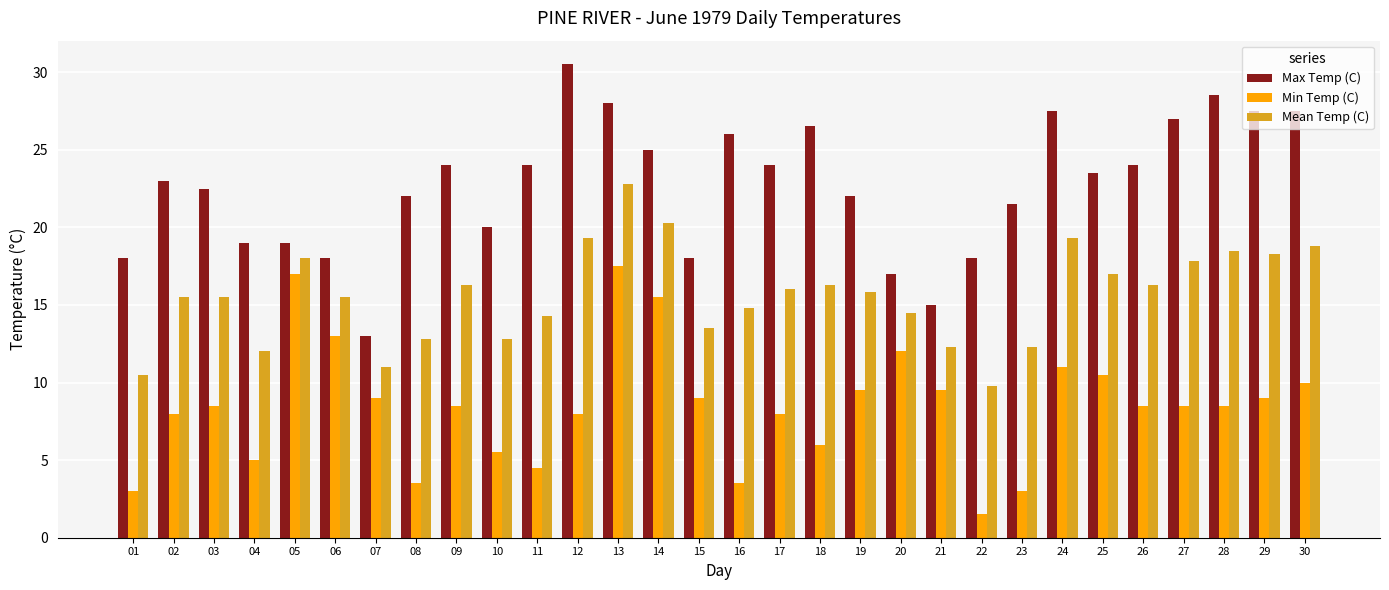

How many bars are there in total?

90